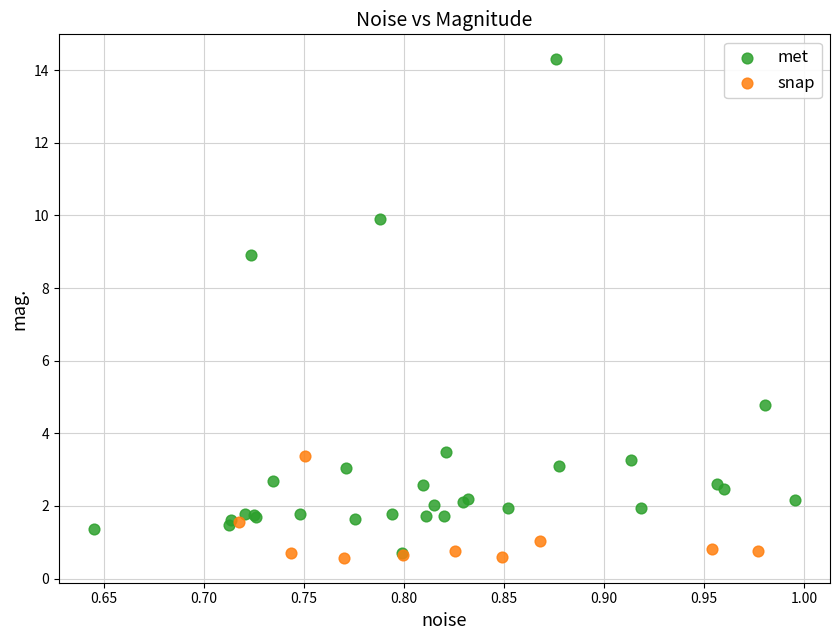

Which series reaches the maximum Y coordinate?

met